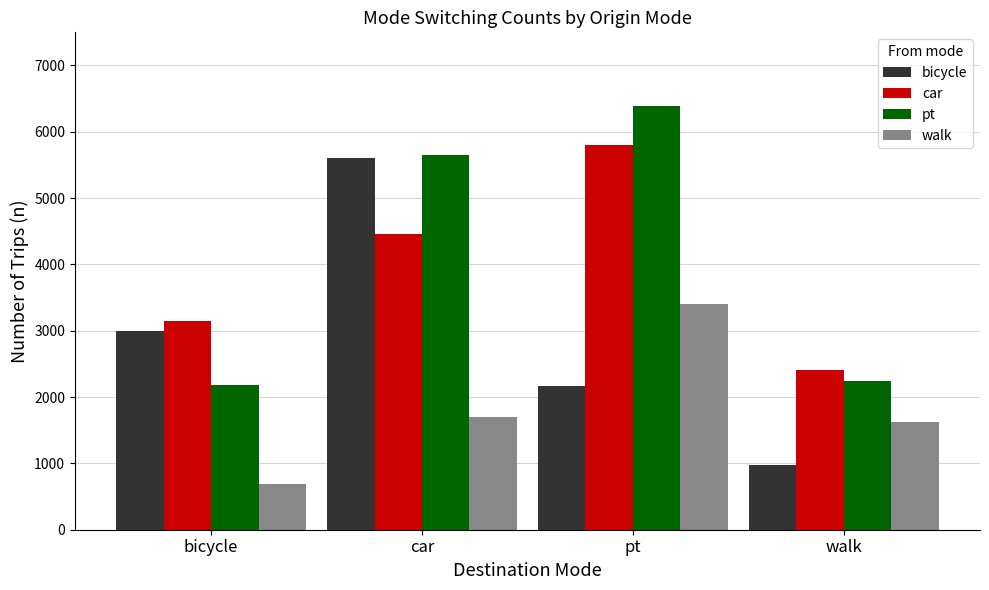

Reading left to right, list all the values displayed in this chart.

bicycle: 2989	5603	2161	970
car: 3149	4460	5804	2404
pt: 2182	5647	6388	2249
walk: 686	1700	3402	1618